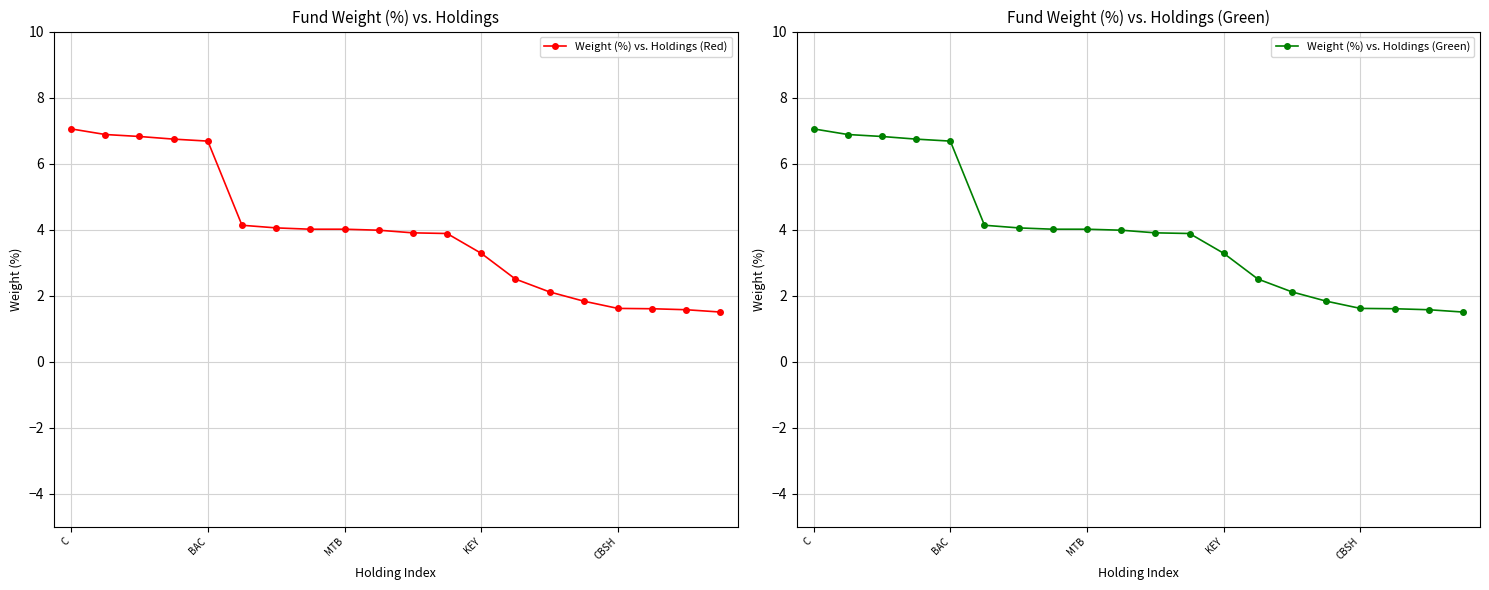

The value of Weight (%) vs. Holdings (Red) at C is 7.0. True or false?

True